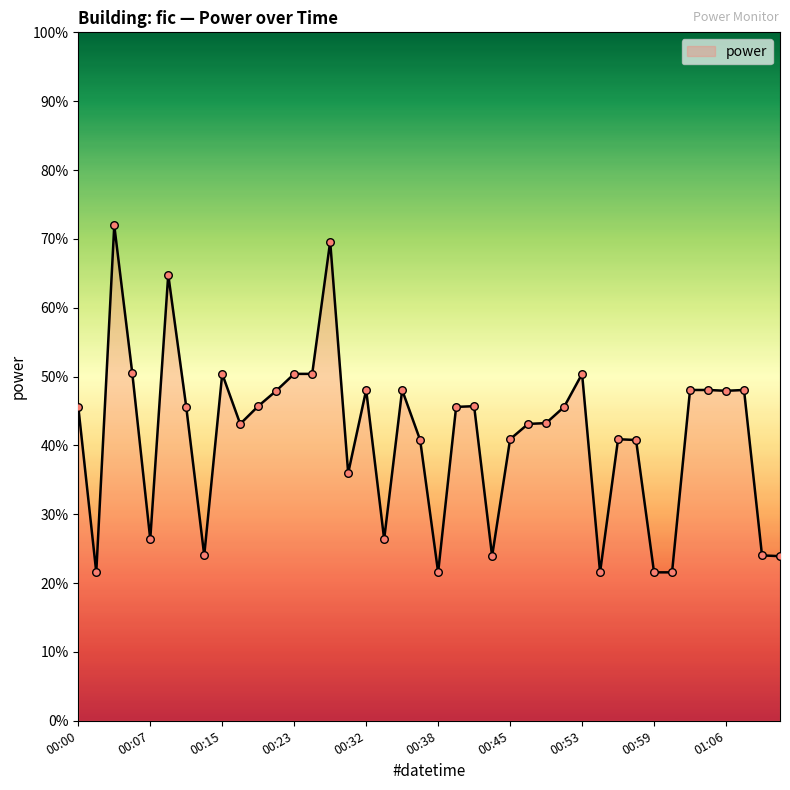

What is the difference between the maximum and minimum values?

50.4